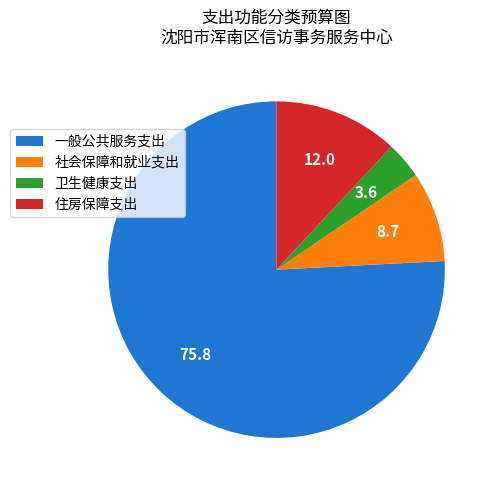

Does any single category account for the majority?

Yes